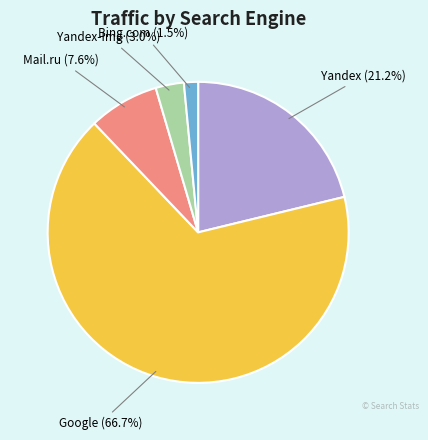

Rank the categories by value from highest to lowest.

Google, Yandex, Mail.ru, Yandex-Img, Bing.com